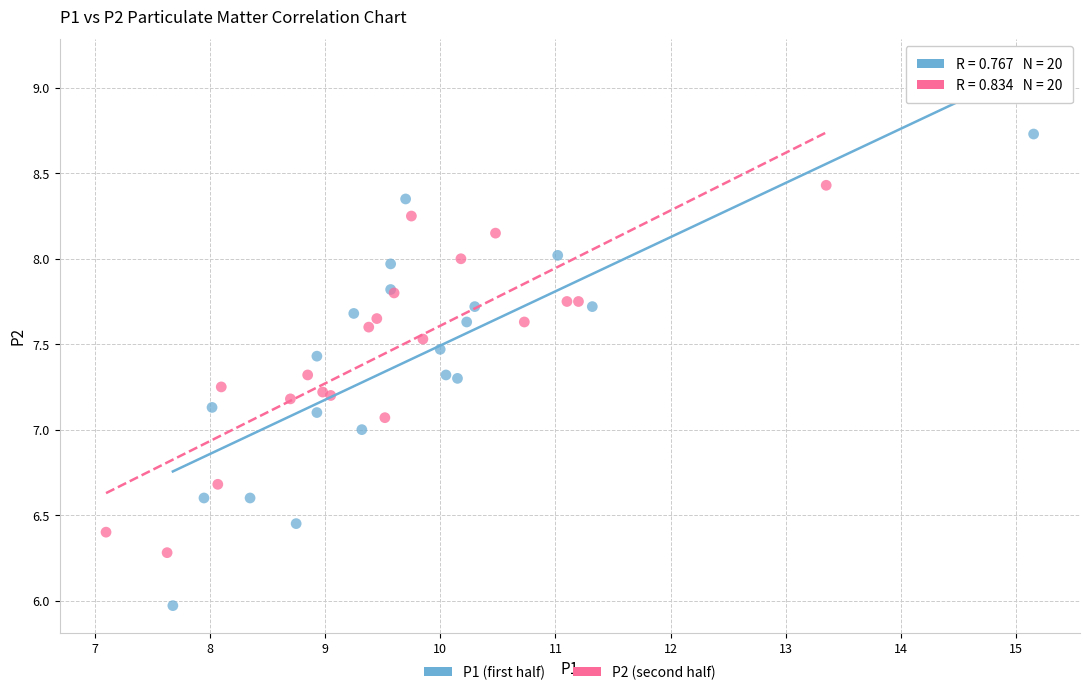

Which series has the widest spread of Y values?

P1 (first half)